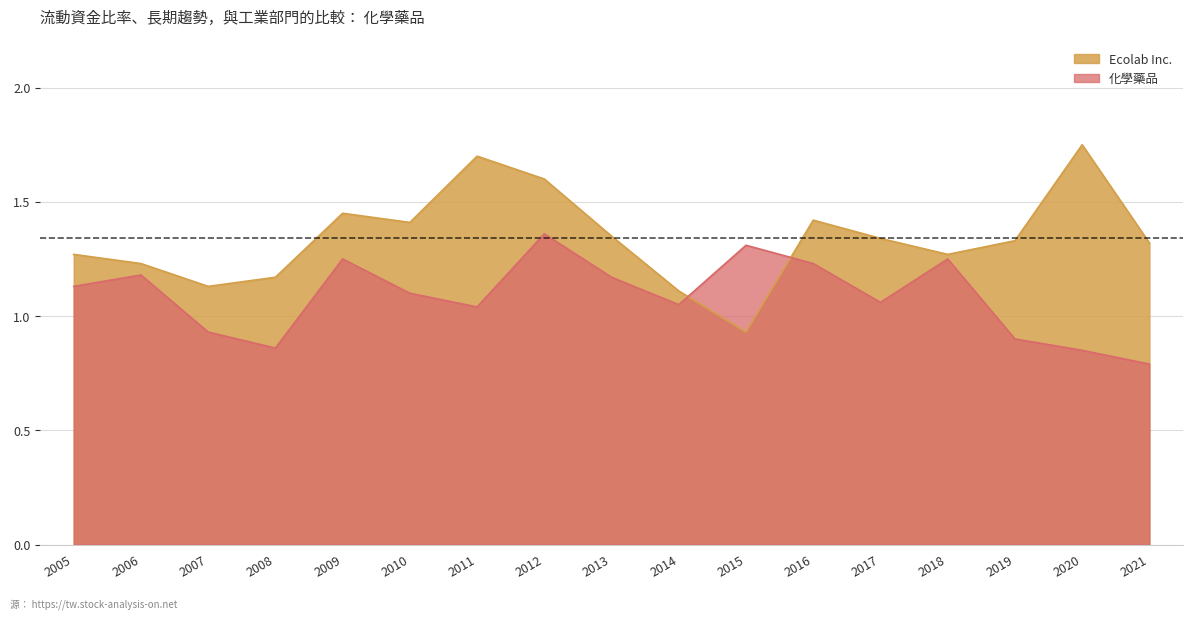

At which category does Ecolab Inc. reach its first local peak?

2009